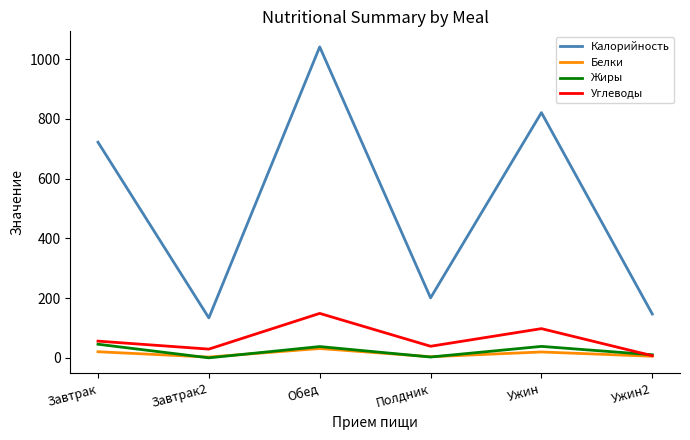

At which category does the chart reach its peak across all series?

Обед